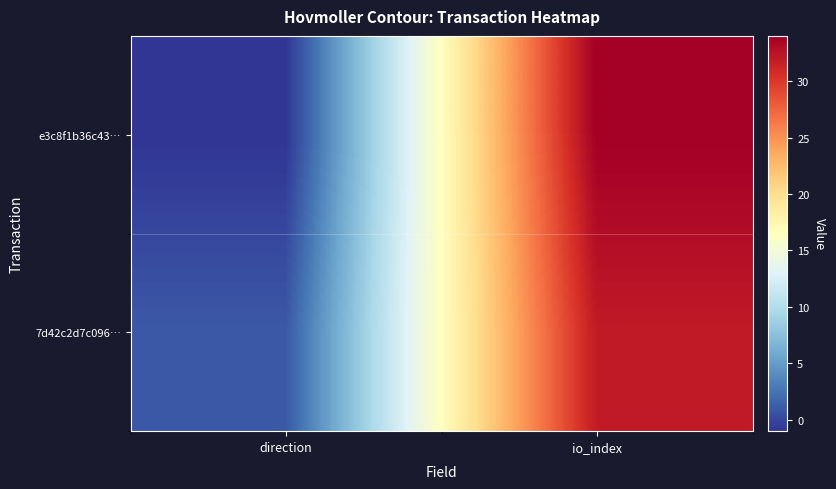

Reading left to right, transcribe all the data shown in this chart.

e3c8f1b36c43…: direction=-1	io_index=34
7d42c2d7c096…: direction=1	io_index=32